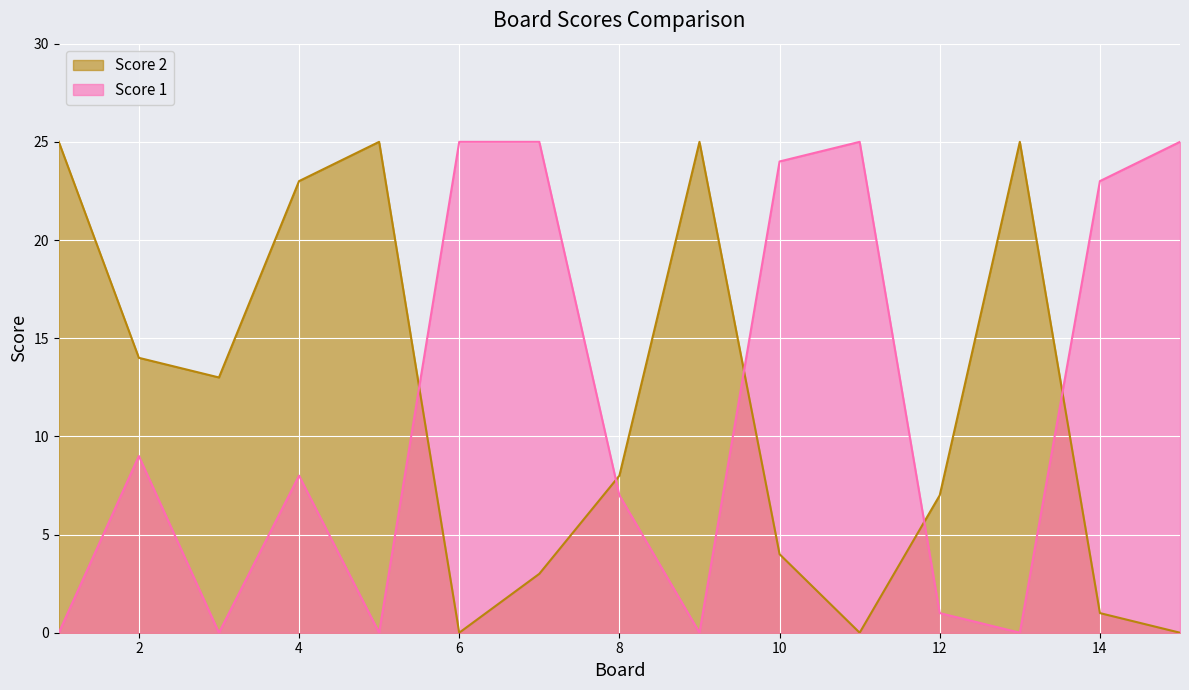

List the series in order of their overall mean, highest first.

Score 2, Score 1